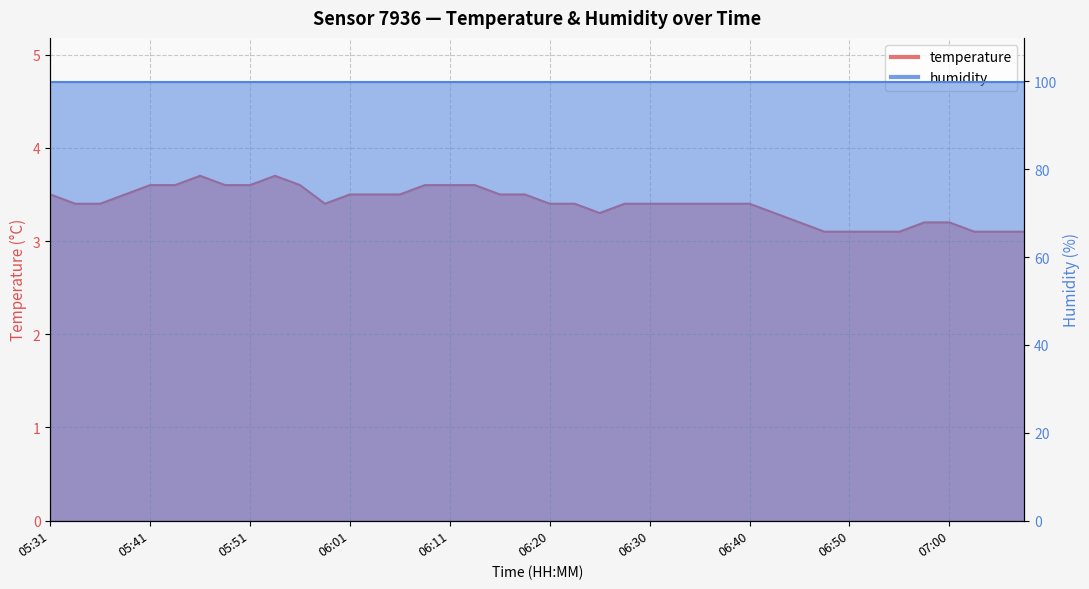

What is the sum of the values at 06:40 and 06:30?

6.8